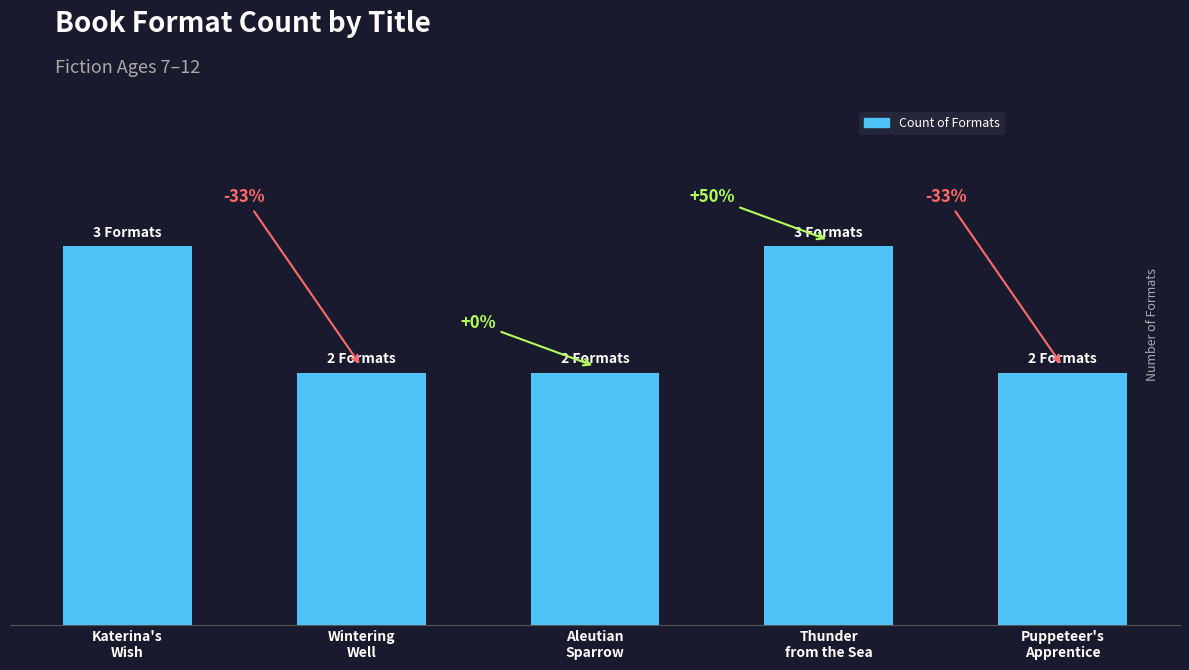

Rank the categories by value from lowest to highest.

Wintering
Well, Aleutian
Sparrow, Puppeteer's
Apprentice, Katerina's
Wish, Thunder
from the Sea